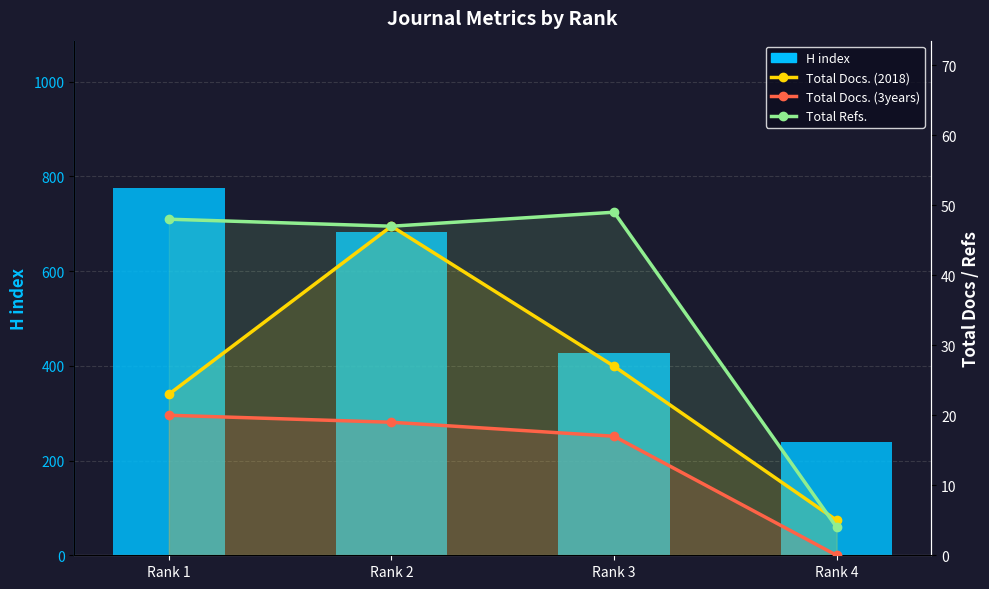

Are the bars horizontal?

No